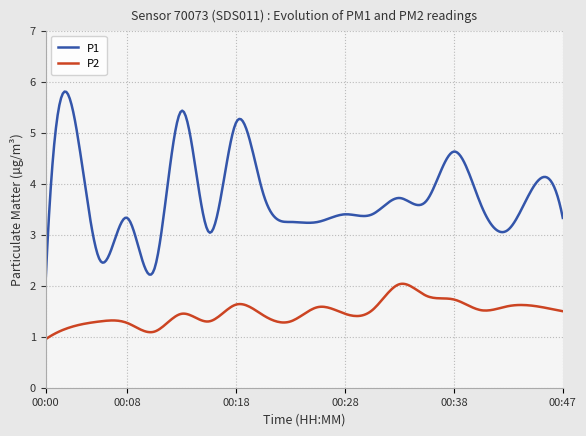

Which series has the largest total across all categories?

P1